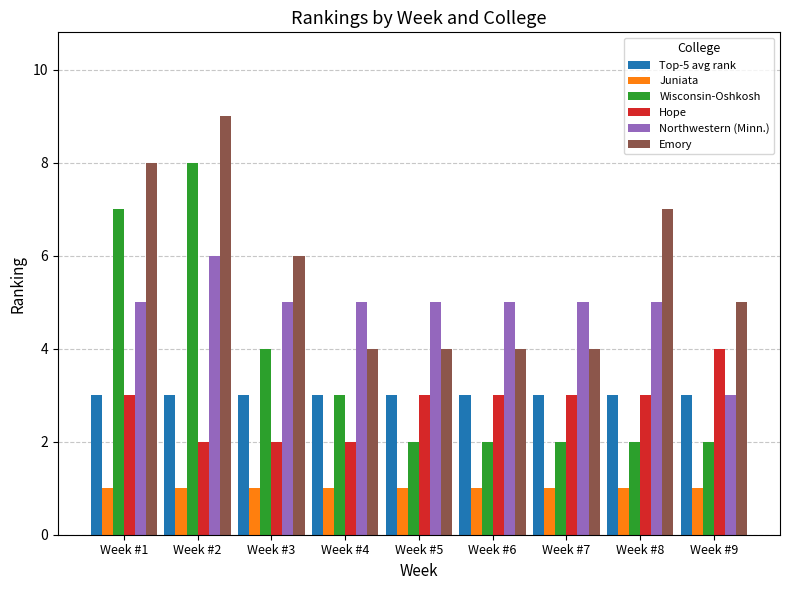

What is the maximum value for Northwestern (Minn.)?

6